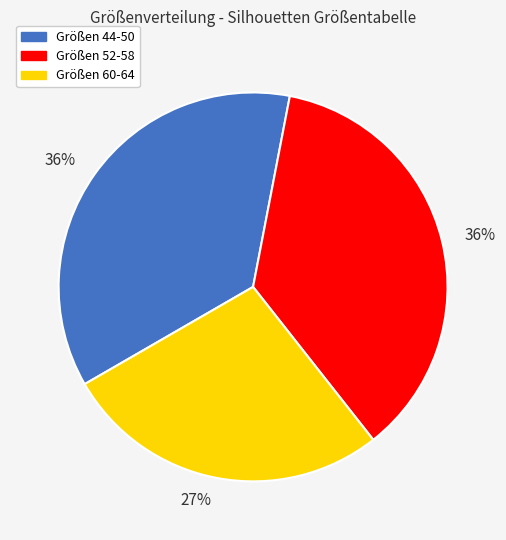

Does Größen 52-58 account for over 50% of the chart?

No